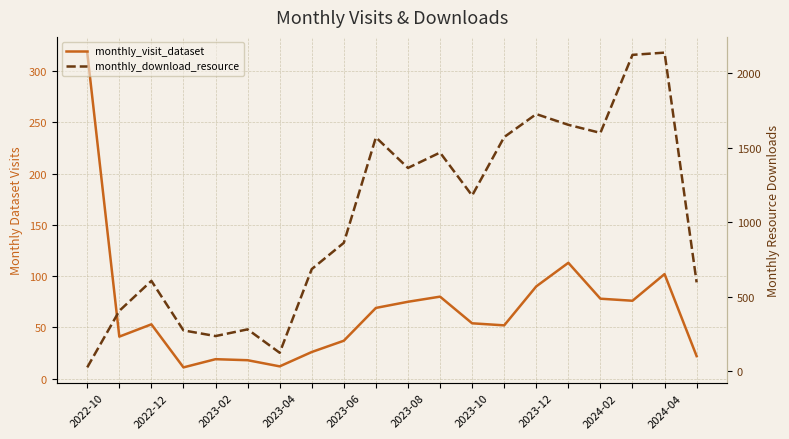

After their last crossing, which series has the higher values: monthly_download_resource or monthly_visit_dataset?

monthly_download_resource